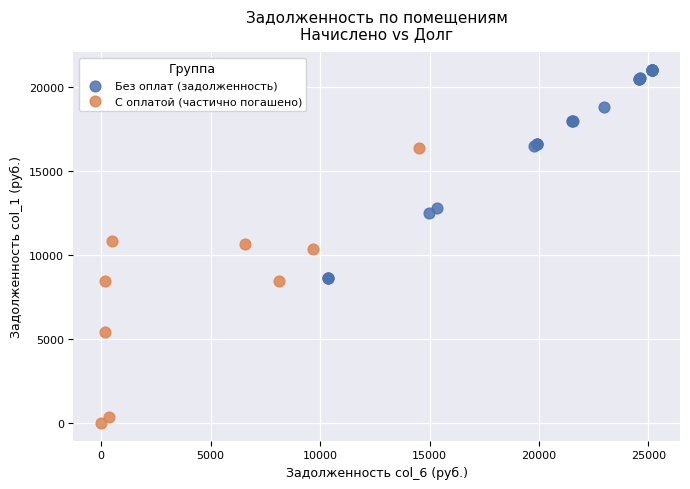

Which series has the widest spread of Y values?

С оплатой (частично погашено)